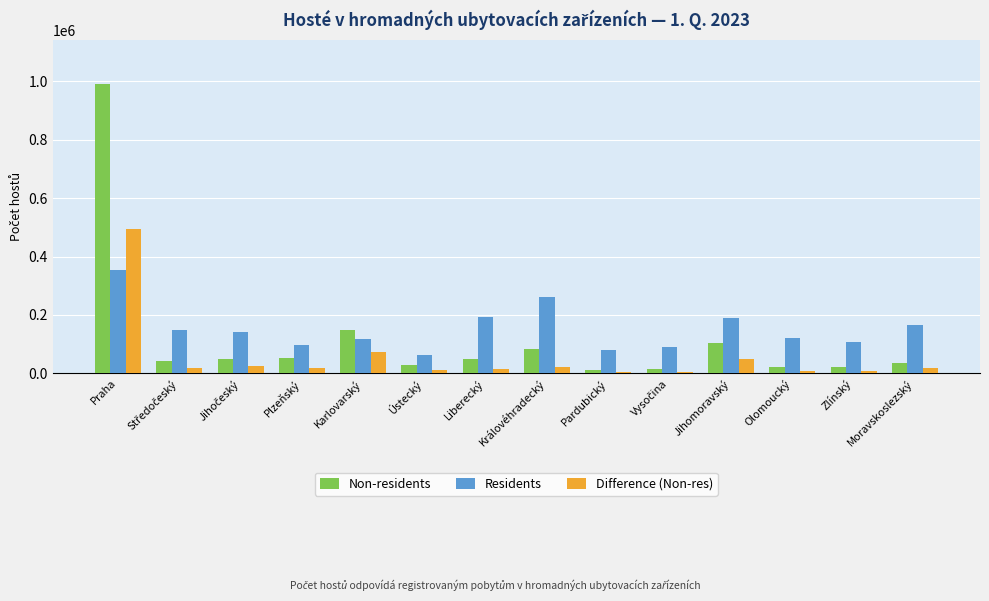

What is the average value of the Non-residents series?

118719